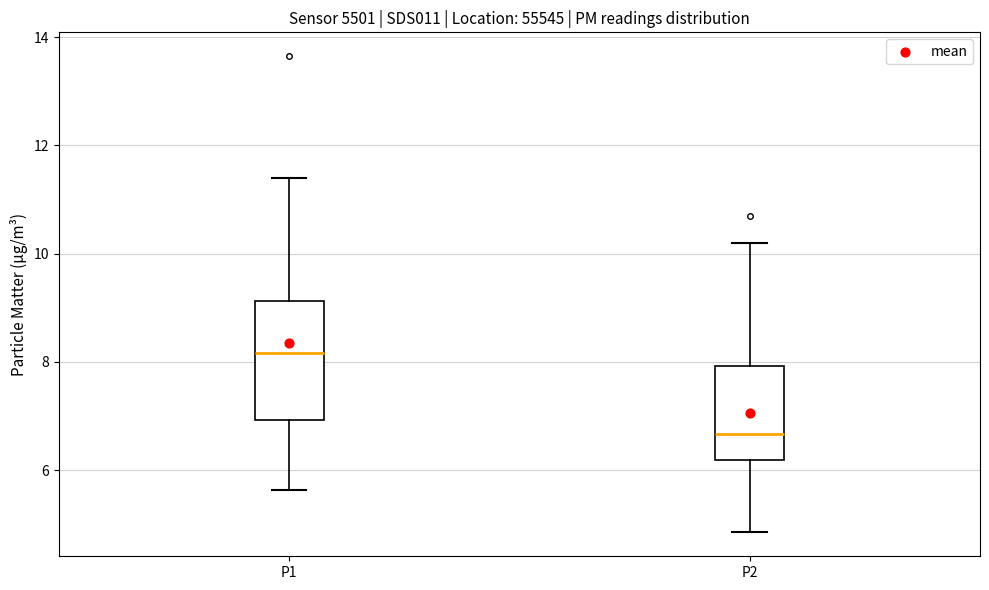

Reading left to right, transcribe this box plot: for each box, give where its median line is, the range the box spans, and where its two whiskers end, as read against the y-axis. The values are not printed on the chart, so give them approximately, as read against the axis.

P1: median 8.2, box 7.0 to 9.2, whiskers 5.6 to 11.4
P2: median 6.6, box 6.2 to 8.0, whiskers 4.8 to 10.2